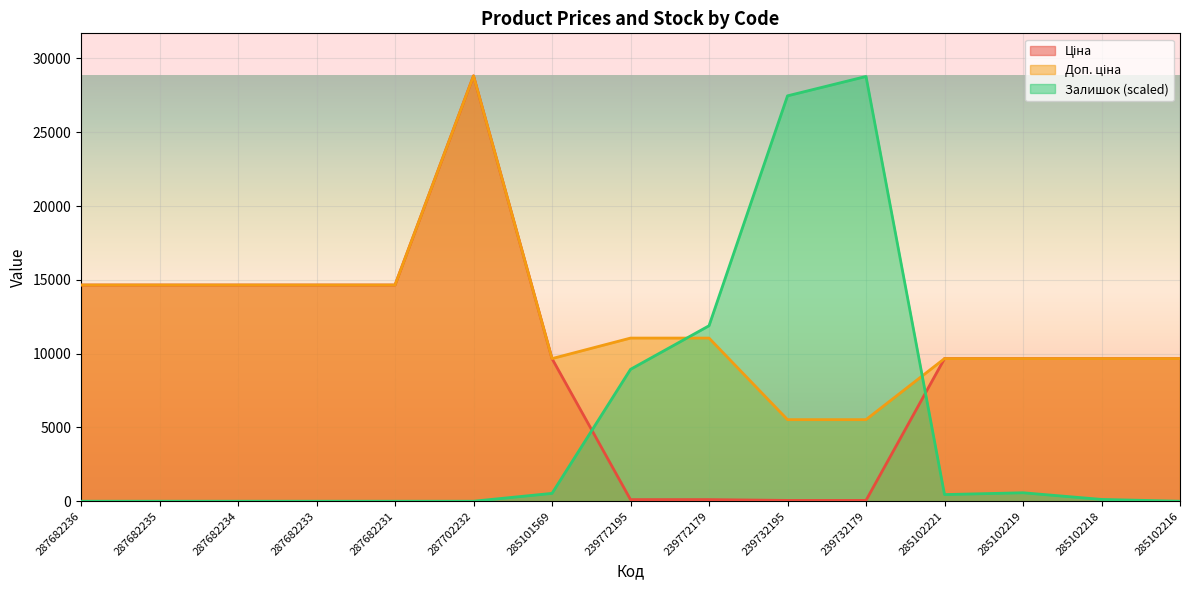

What is the label of the 8th point from the right?

239772195